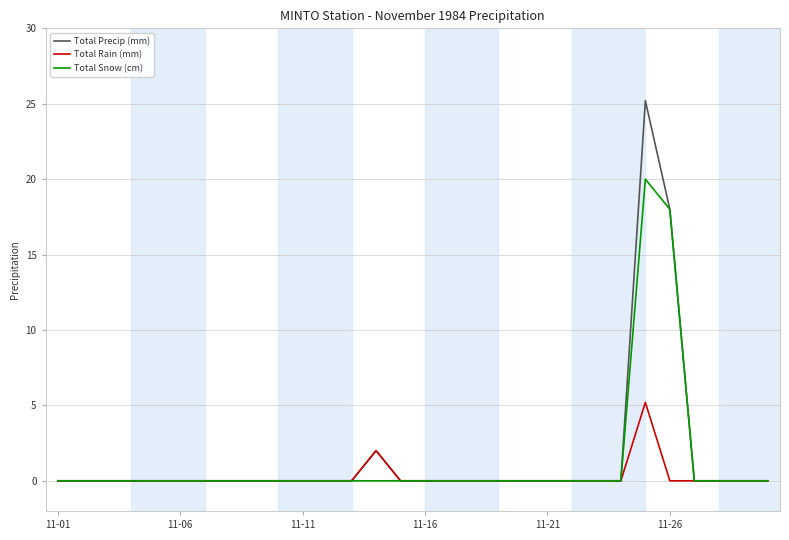

Is this an area chart (filled region under the line)?

No